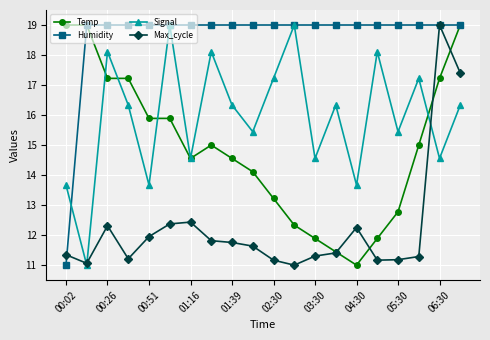

Does the chart have visible grid lines?

Yes